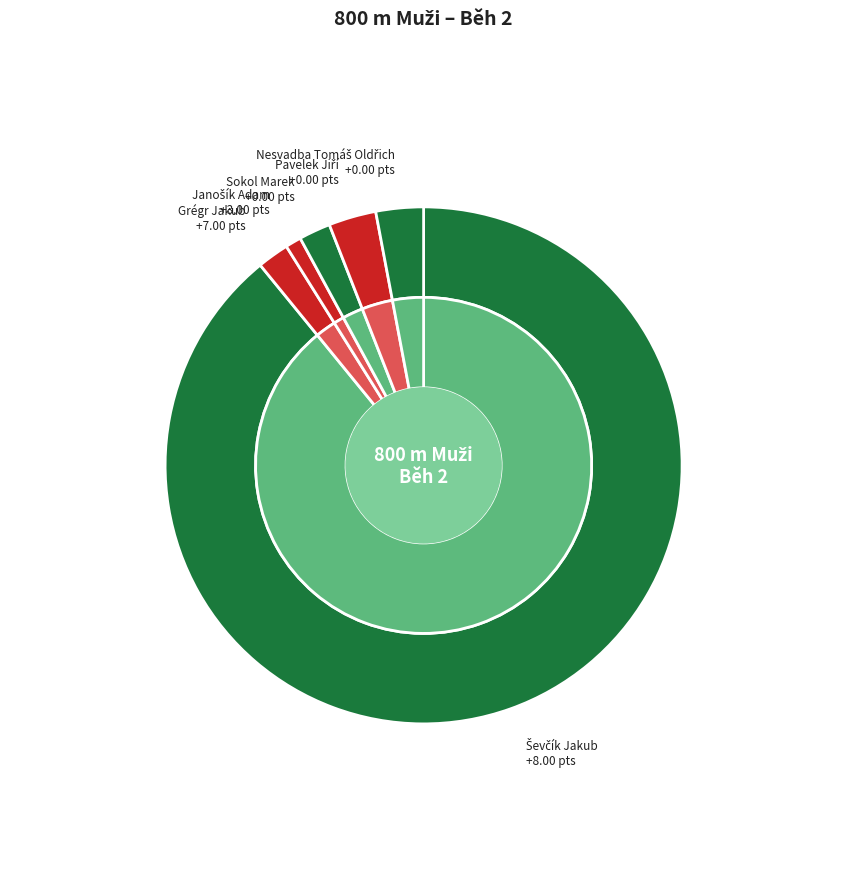

Which slice is the smallest?

Janošík Adam